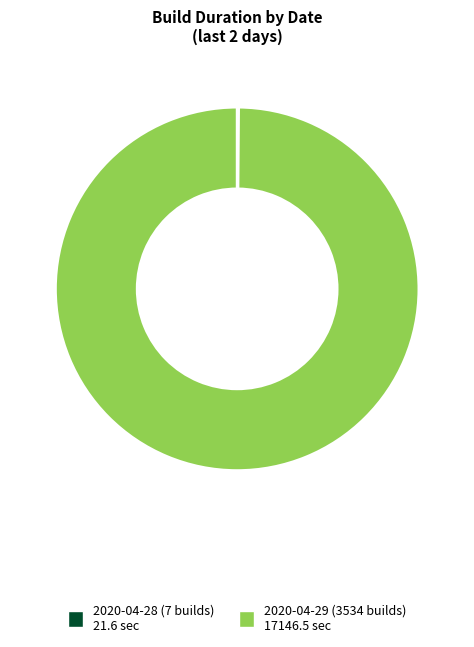

What is the largest slice in the pie chart?

2020-04-29 (3534 builds)